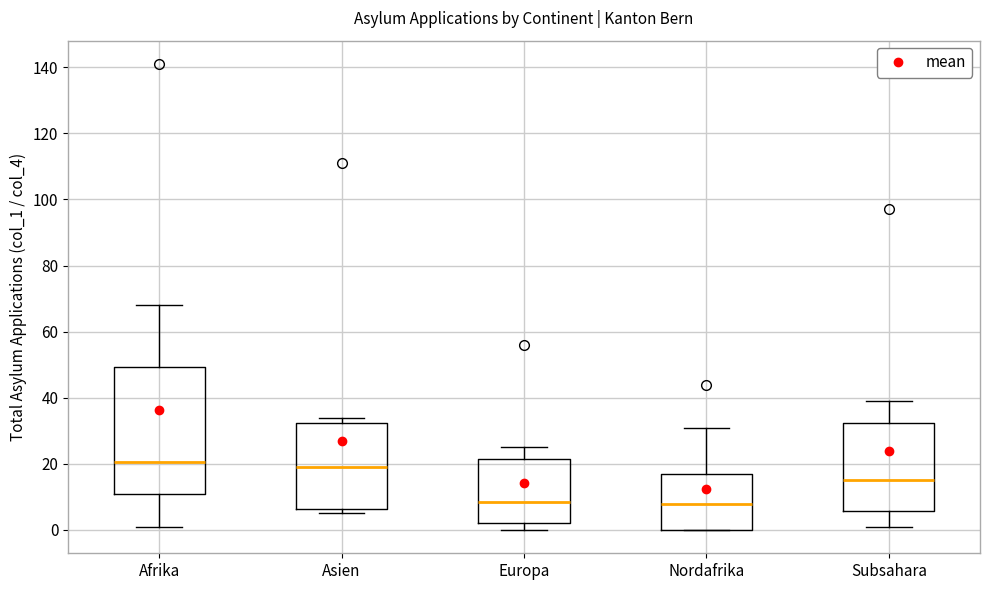

Which box is the tallest, from its lower edge to its upper edge?

Afrika